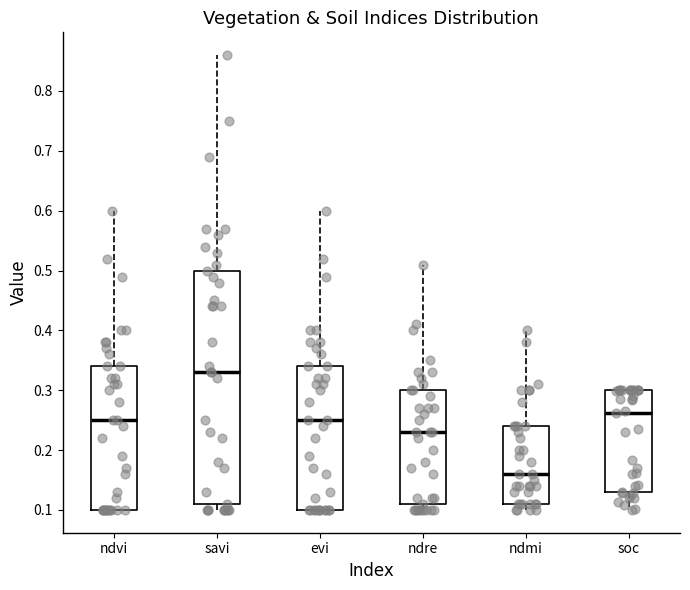

Where does the upper whisker of the box for savi end on the y-axis? The values are not printed on the chart, so give them approximately, as read against the axis.

0.86